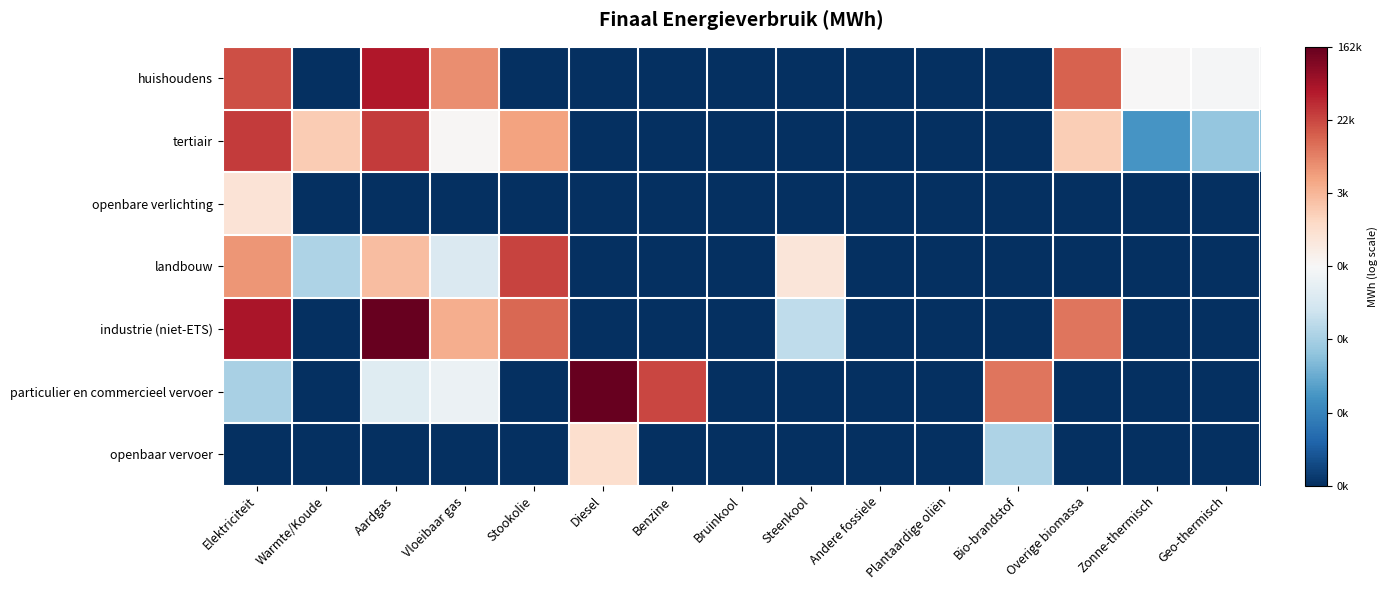

Between Aardgas and Andere fossiele, which is larger?

Aardgas